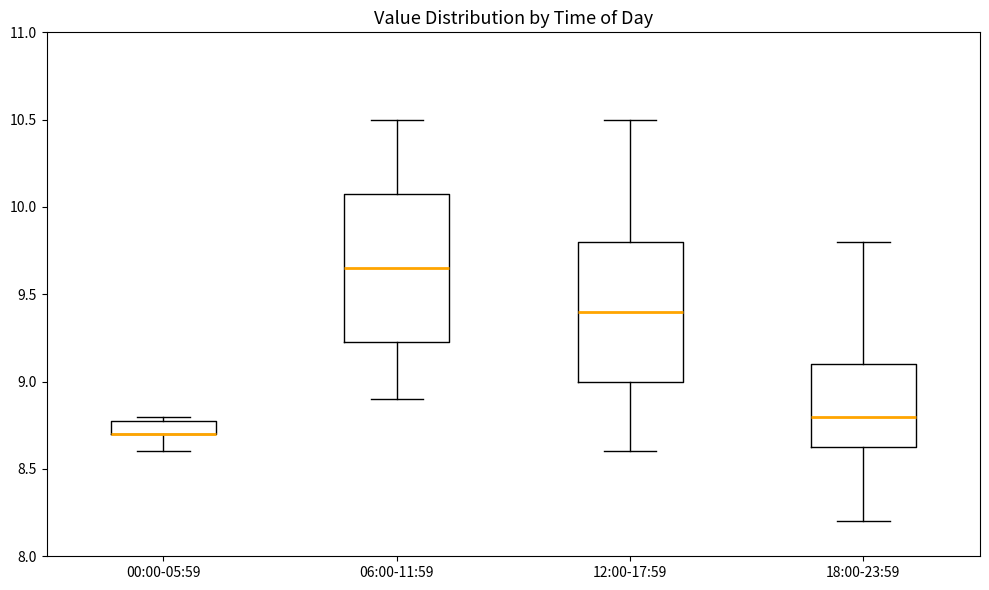

Where does the lower whisker of the box for 00:00-05:59 end on the y-axis? The values are not printed on the chart, so give them approximately, as read against the axis.

8.60